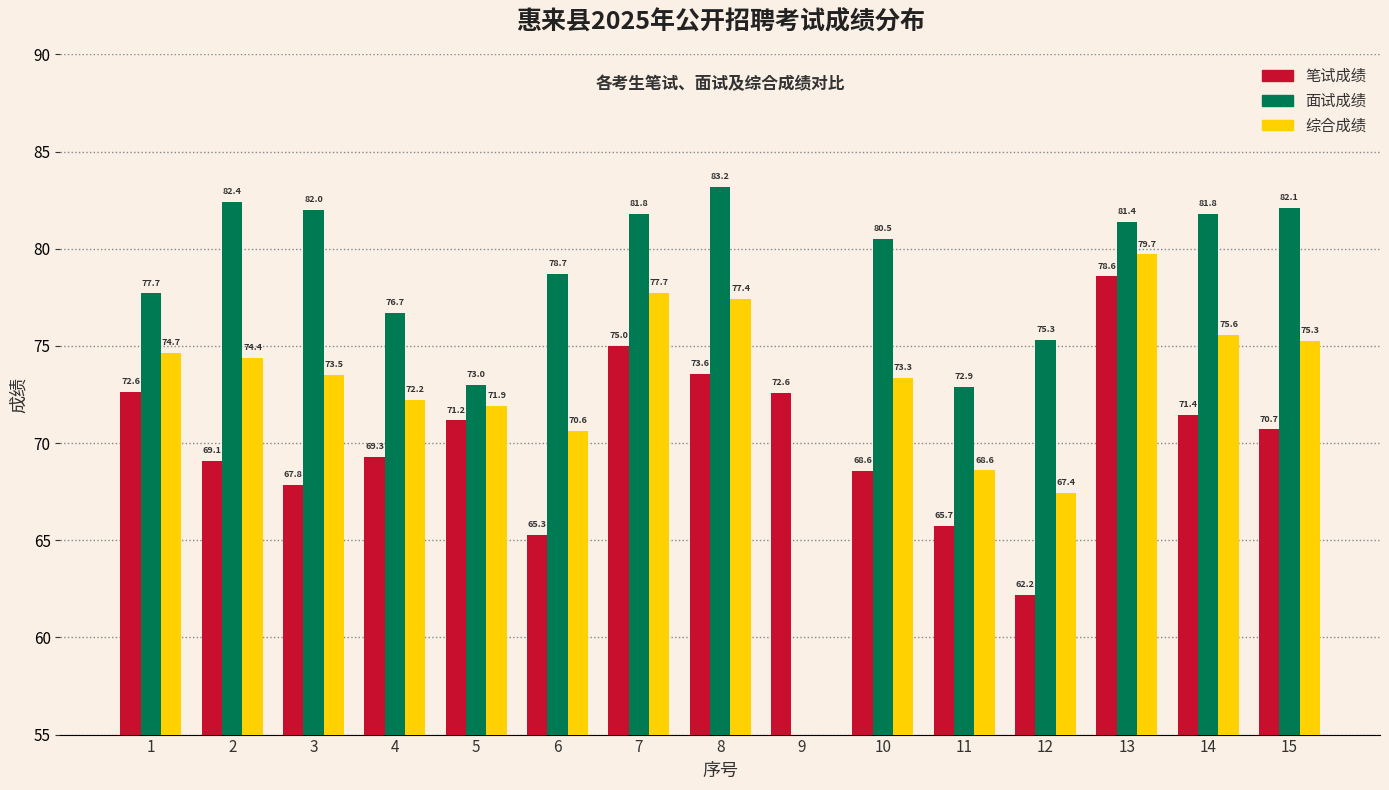

Is it true that 笔试成绩 equals 71.2 at 5?

True